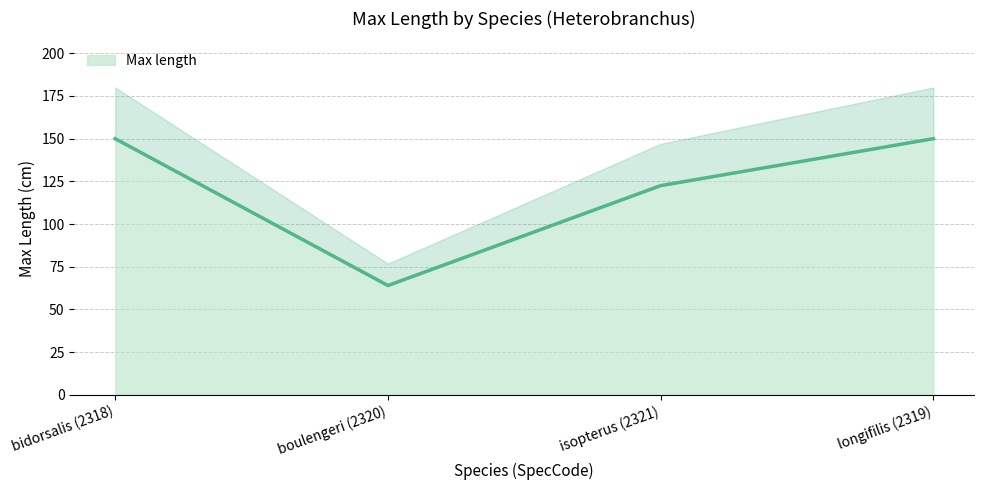

Reading right to left, what are all the values shown in this chart?

150.0	122.5	64.0	150.0